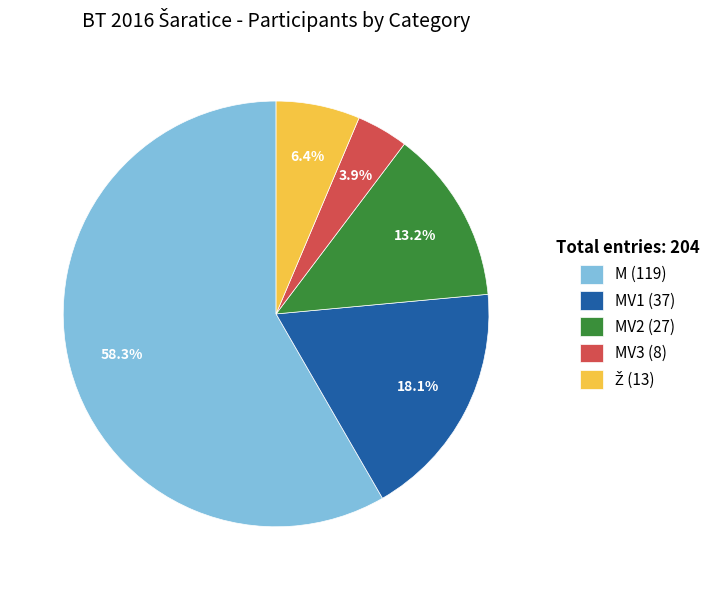

Which slice is the largest?

M (119)